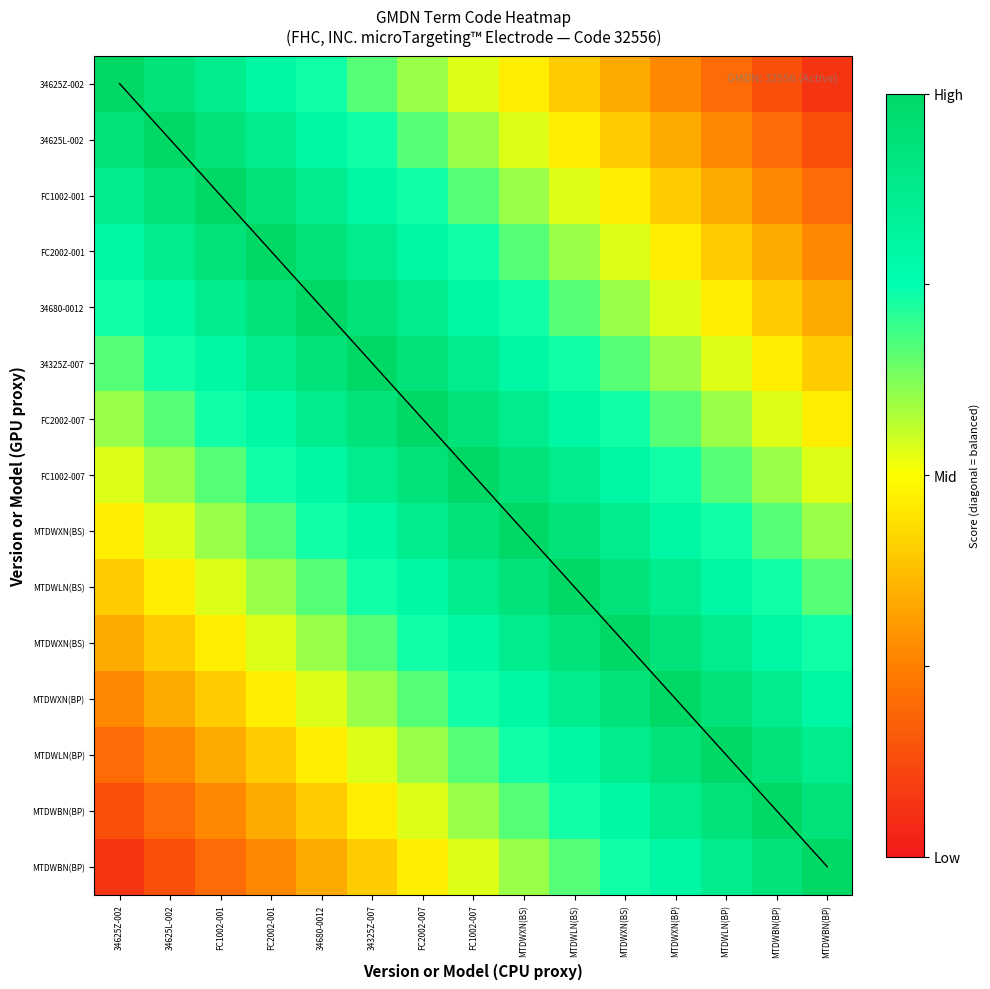

At how many categories does at least one series exceed 0?

15